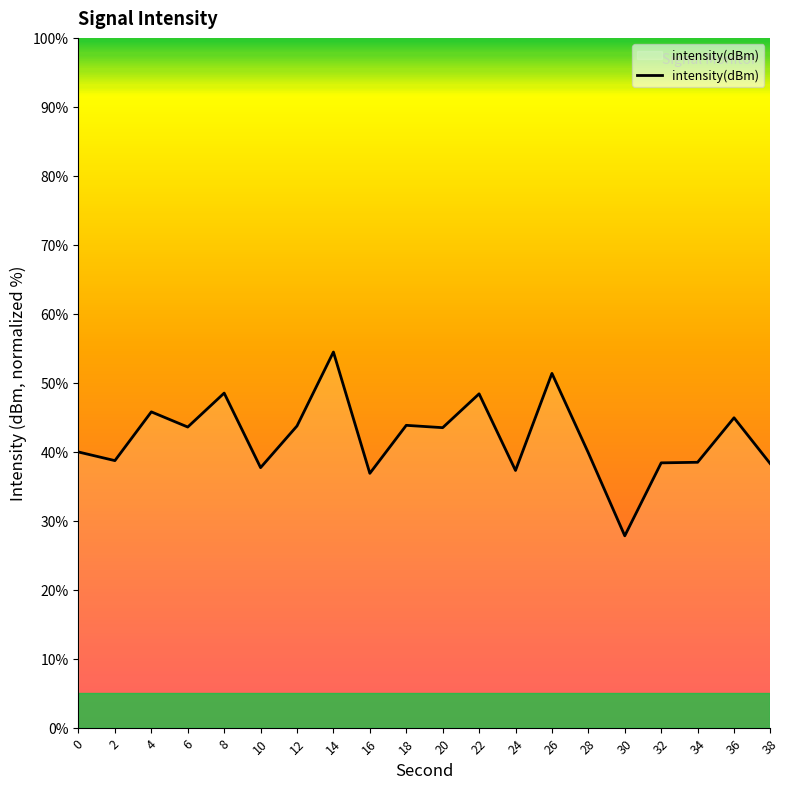

What value does the data have at 0?

40.0